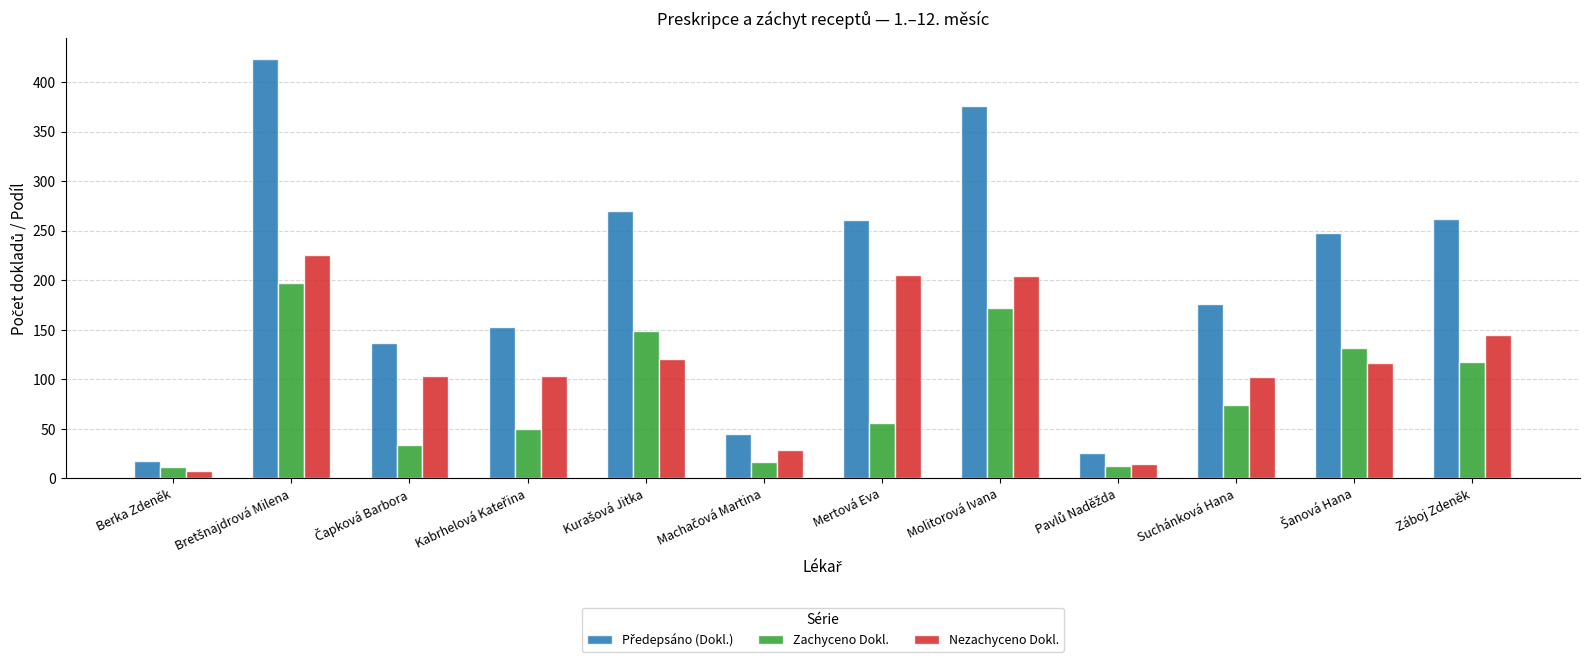

What is the value of the Nezachyceno Dokl. bar at the 1st from the left?

7